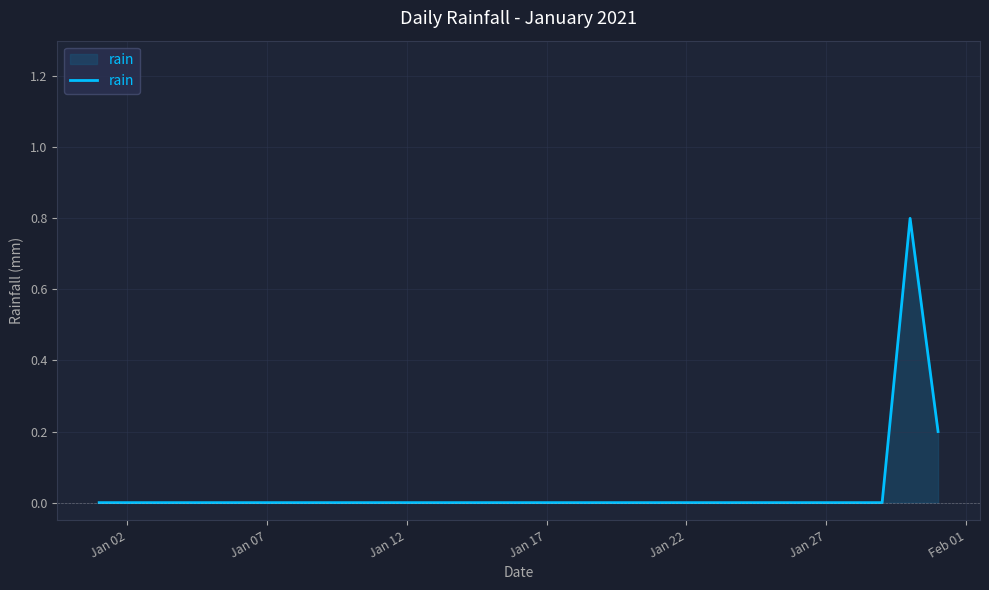

Reading left to right, what are all the values shown in this chart?

0.0	0.0	0.0	0.0	0.0	0.0	0.0	0.0	0.0	0.0	0.0	0.0	0.0	0.0	0.0	0.0	0.0	0.0	0.0	0.0	0.0	0.0	0.0	0.0	0.0	0.0	0.0	0.0	0.0	0.8	0.2